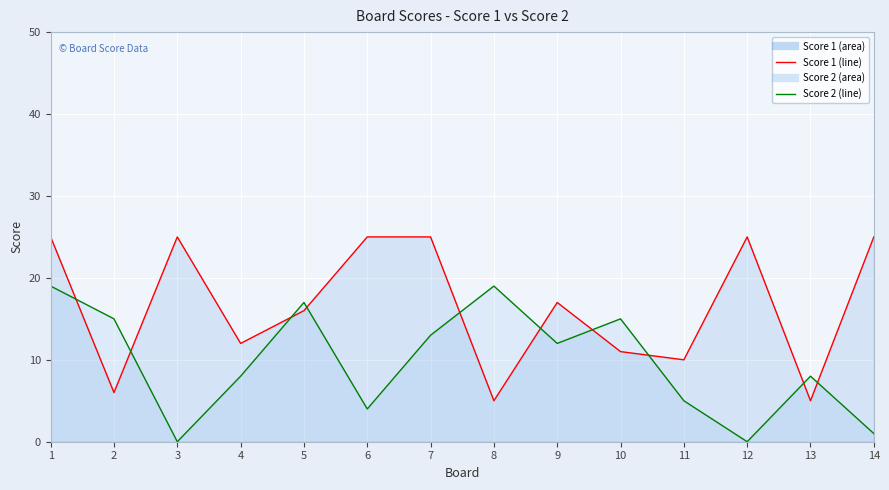

True or false: Score 2 has a value of 12 at 3.

False